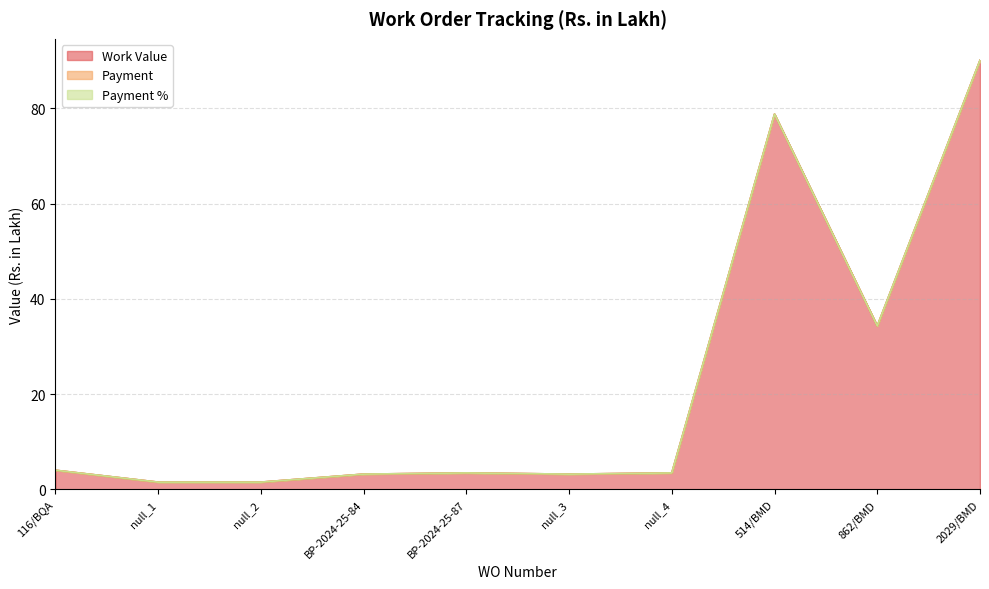

What is the spread (max minus min) of values at 514/BMD?

78.8